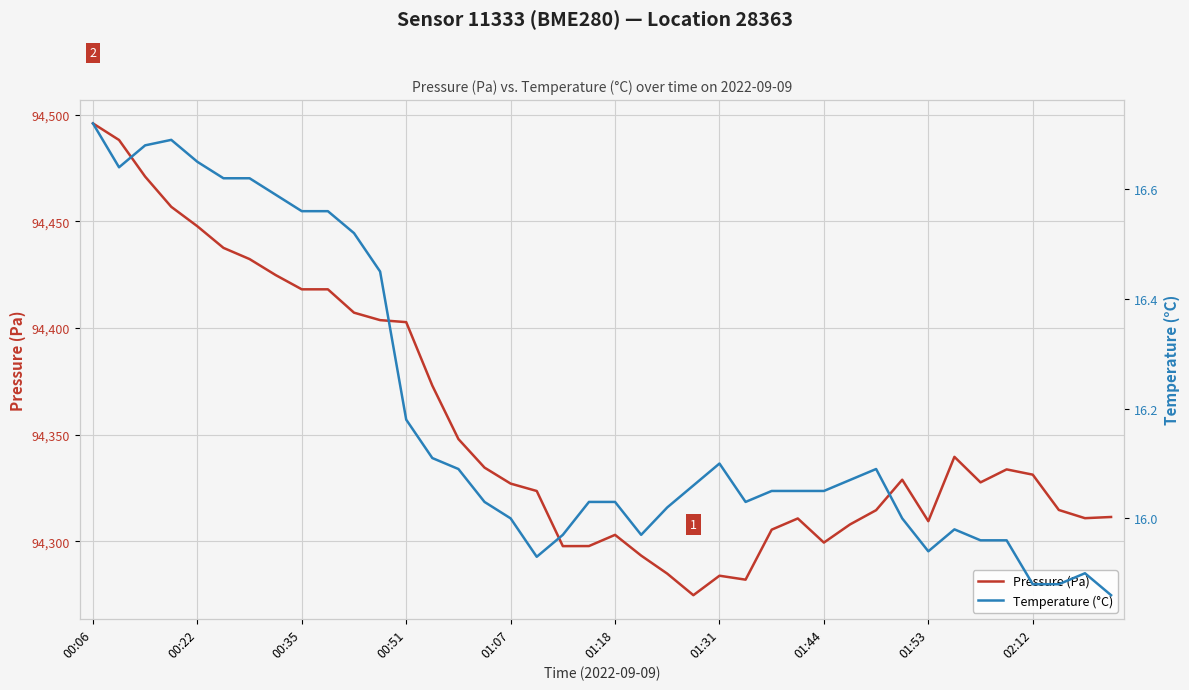

True or false: Temperature (°C) and Pressure (Pa) cross at least once.

False